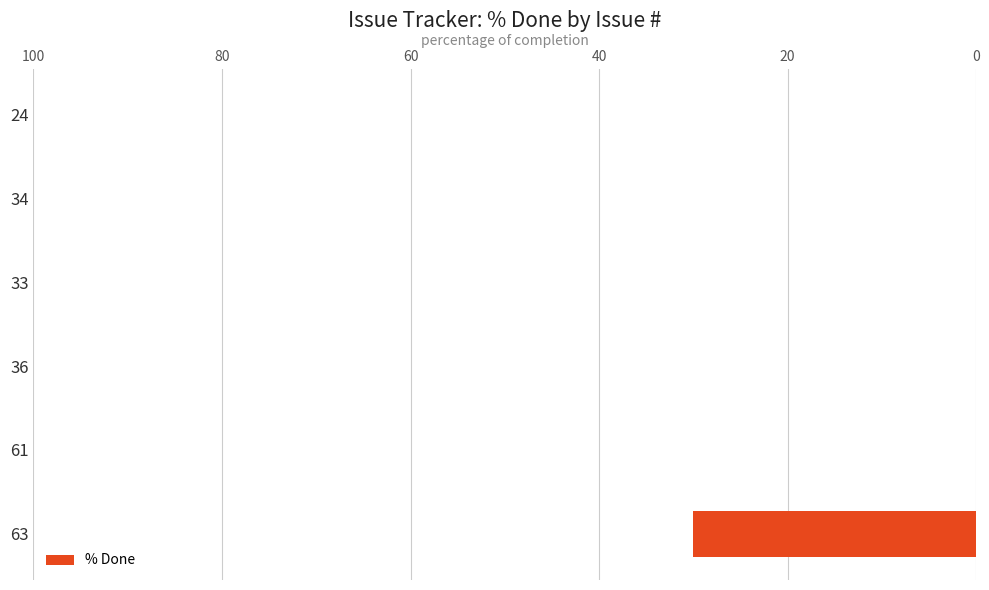

How many data points does each series have?

6